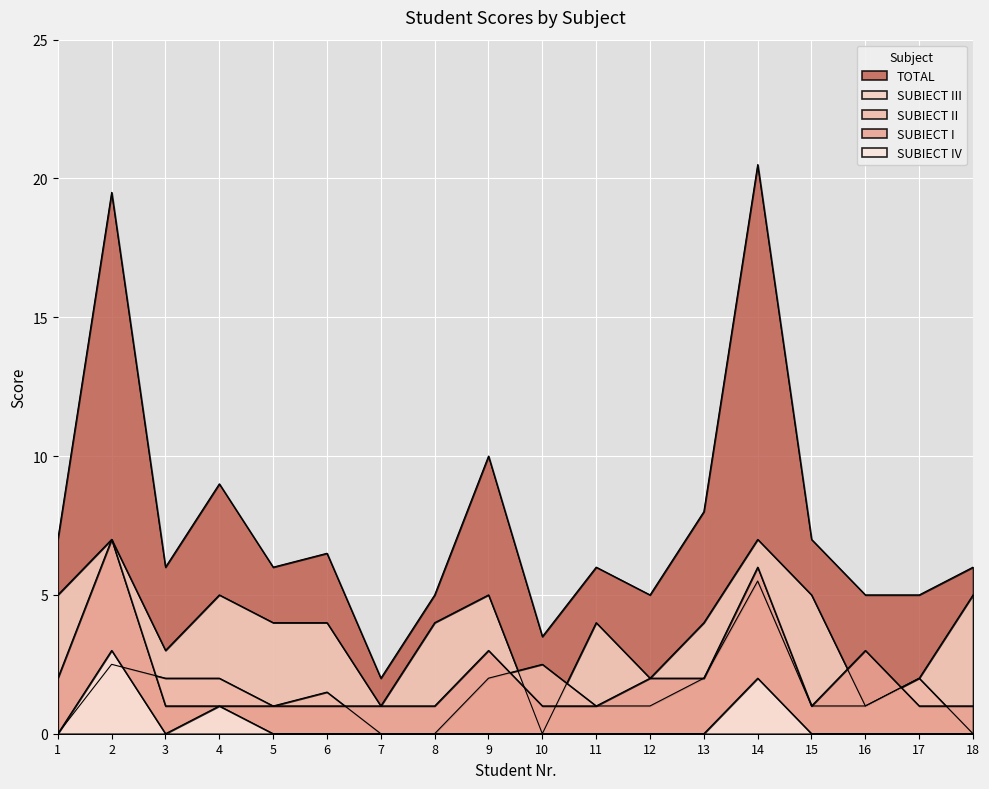

Reading left to right, what are all the values shown in this chart?

SUBIECT I: 1=2.0	2=7.0	3=1.0	4=1.0	5=1.0	6=1.0	7=1.0	8=1.0	9=3.0	10=1.0	11=1.0	12=2.0	13=2.0	14=6.0	15=1.0	16=3.0	17=1.0	18=1.0
SUBIECT II: 1=0.0	2=2.5	3=2.0	4=2.0	5=1.0	6=1.5	7=0.0	8=0.0	9=2.0	10=2.5	11=1.0	12=1.0	13=2.0	14=5.5	15=1.0	16=1.0	17=2.0	18=0.0
SUBIECT III: 1=5.0	2=7.0	3=3.0	4=5.0	5=4.0	6=4.0	7=1.0	8=4.0	9=5.0	10=0.0	11=4.0	12=2.0	13=4.0	14=7.0	15=5.0	16=1.0	17=2.0	18=5.0
SUBIECT IV: 1=0.0	2=3.0	3=0.0	4=1.0	5=0.0	6=0.0	7=0.0	8=0.0	9=0.0	10=0.0	11=0.0	12=0.0	13=0.0	14=2.0	15=0.0	16=0.0	17=0.0	18=0.0
TOTAL: 1=7.0	2=19.5	3=6.0	4=9.0	5=6.0	6=6.5	7=2.0	8=5.0	9=10.0	10=3.5	11=6.0	12=5.0	13=8.0	14=20.5	15=7.0	16=5.0	17=5.0	18=6.0